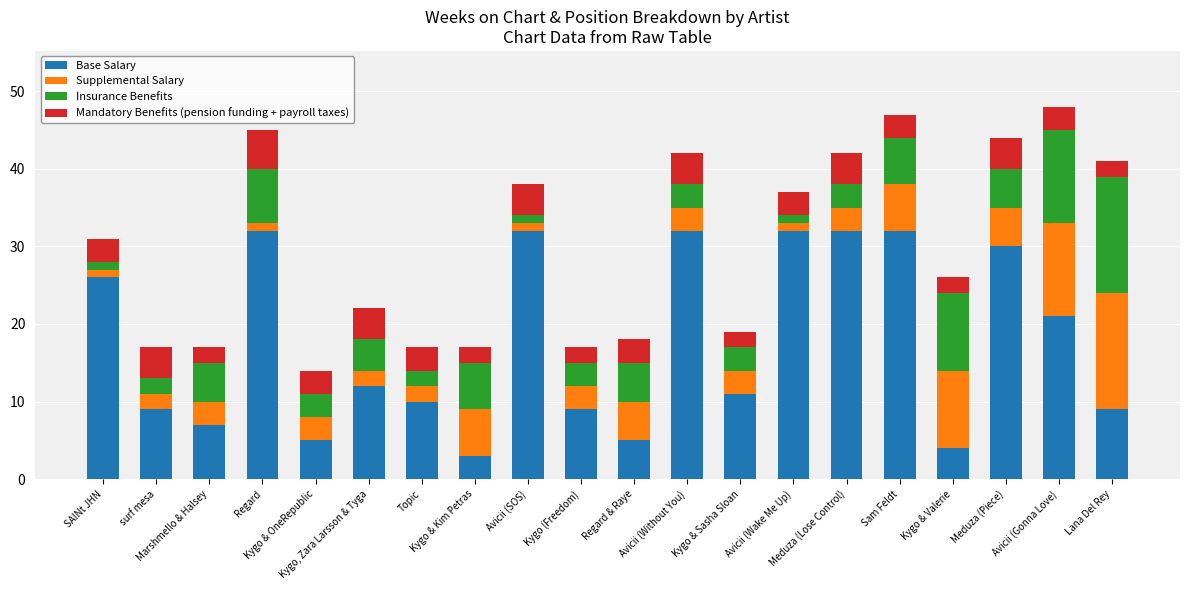

What is the maximum value for Base Salary?

32